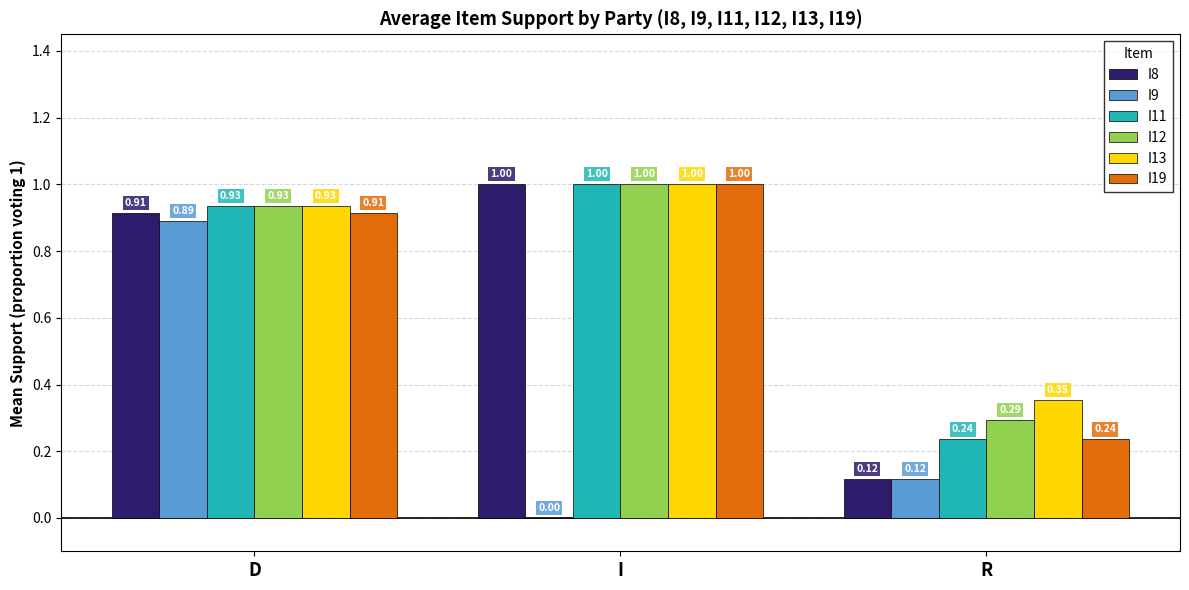

How many I19 values are between 0 and 1?

3